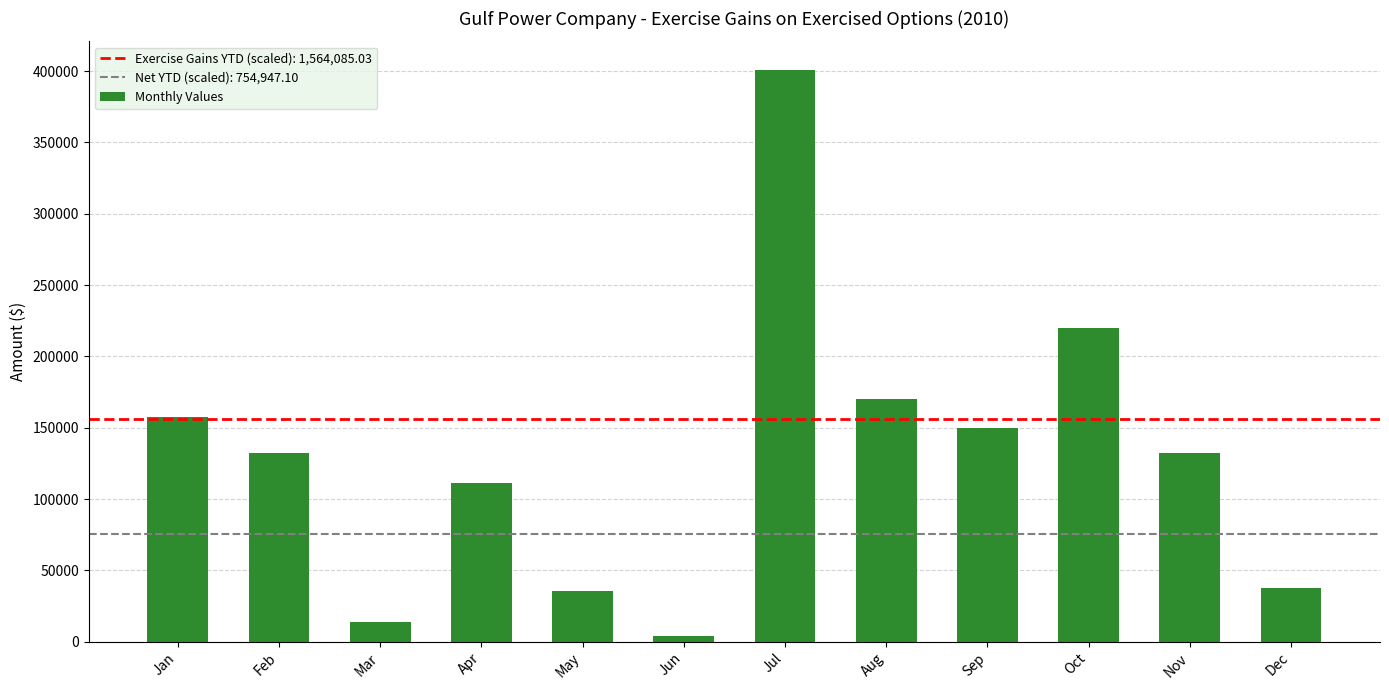

What is the sum of the values at Nov and Apr?

243331.5